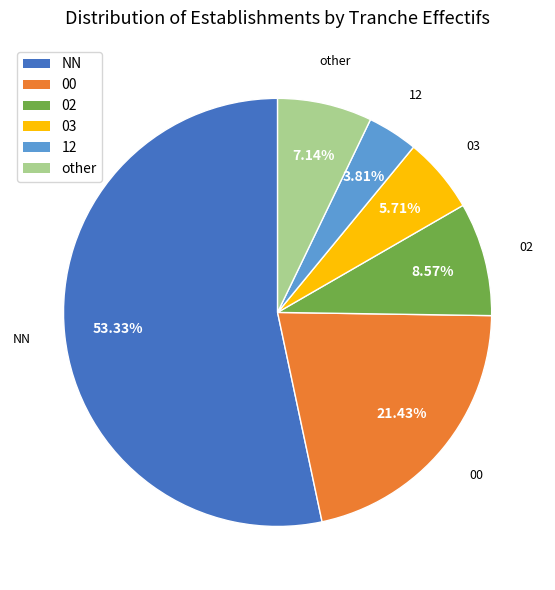

True or false: 02 accounts for 9% of the total.

True